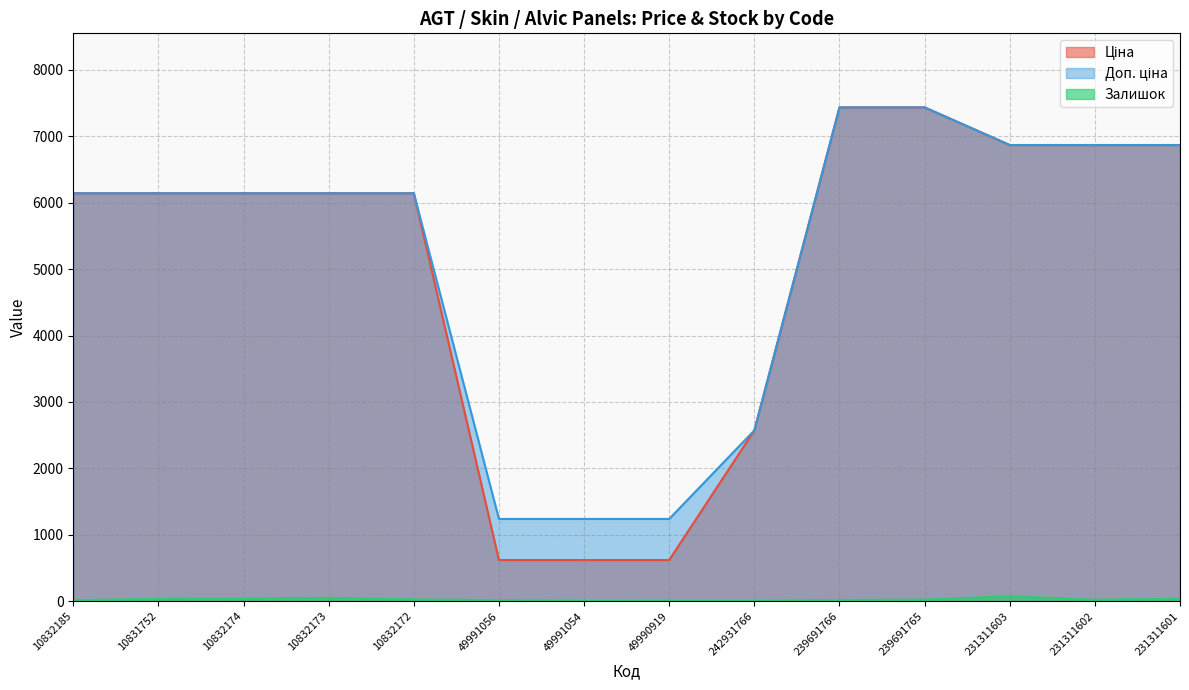

The value of Доп. ціна at 10832172 is 8557.4. True or false?

False